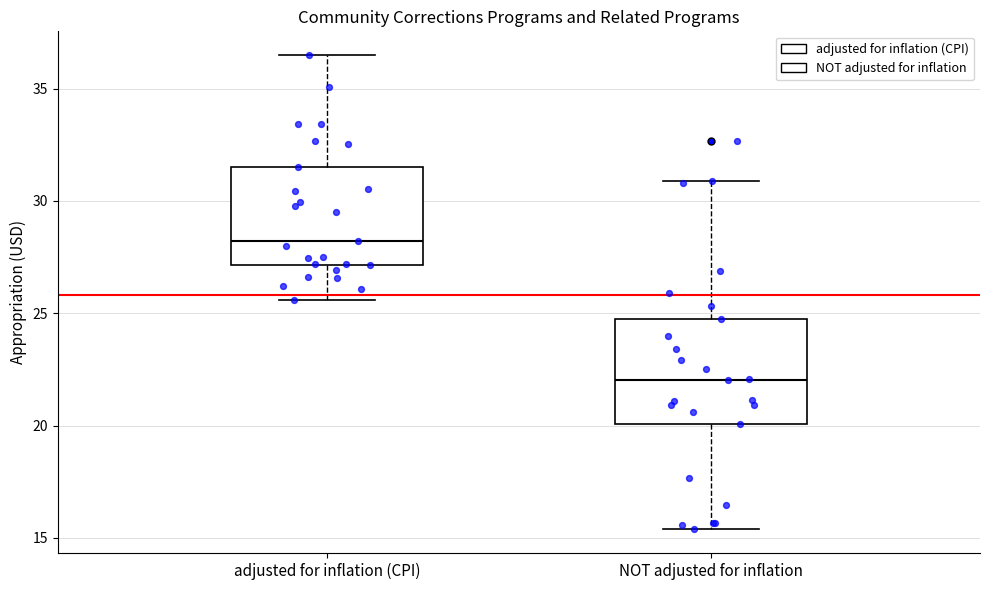

Reading left to right, read every box against the y-axis: the position of its median line, the range the box covers, and the ends of its whiskers. The values are not printed on the chart, so give them approximately, as read against the axis.

adjusted for inflation (CPI): median 28.0, box 27.0 to 31.5, whiskers 25.5 to 36.5
NOT adjusted for inflation: median 22.0, box 20.0 to 25.0, whiskers 15.5 to 31.0